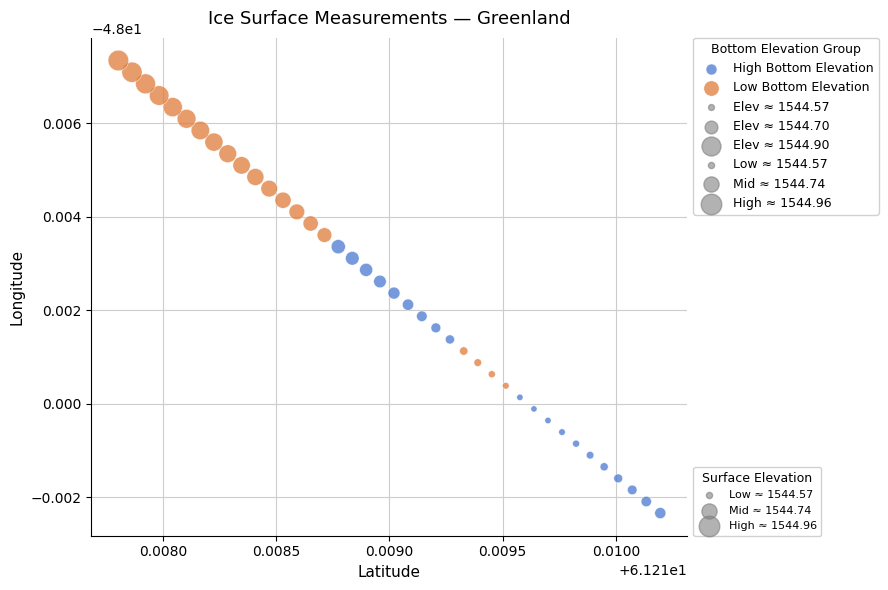

Which series contains the highest Y value?

Low Bottom Elevation